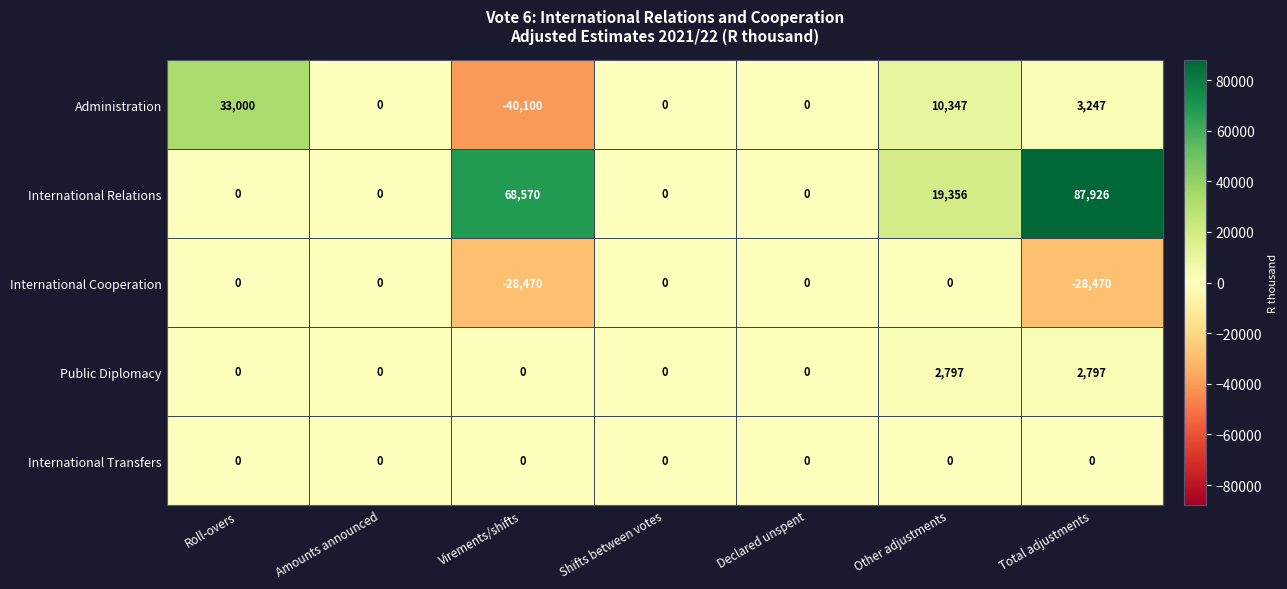

True or false: Administration has a value of -68569 at Virements/shifts.

False